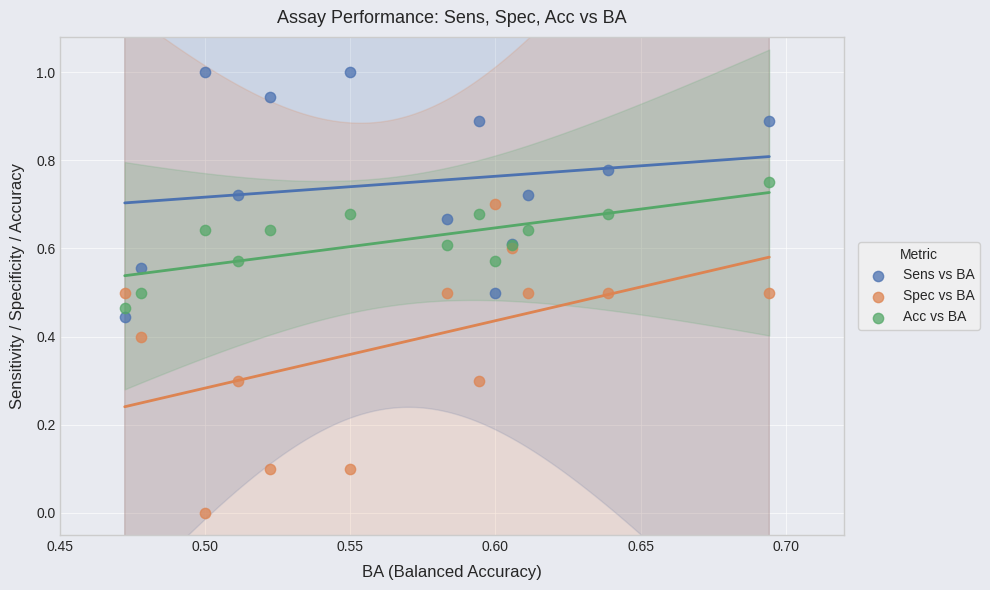

Which series contains the lowest Y value?

Spec vs BA